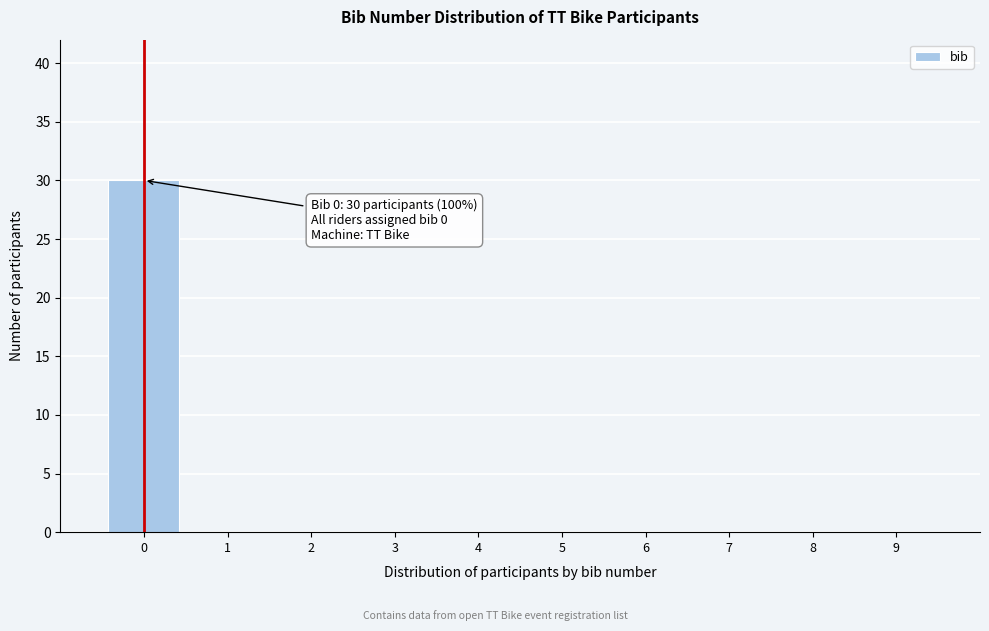

Which range on the x-axis has the tallest bar?

-0.5 to 0.5